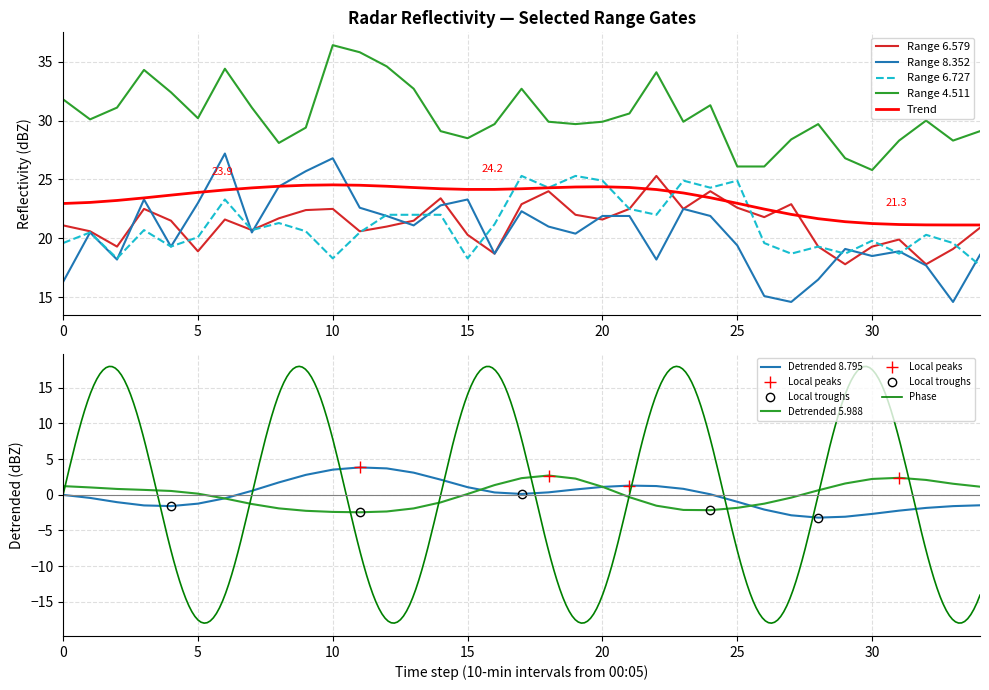

The Range 4.511 series shows 25.8 at 30. True or false?

True